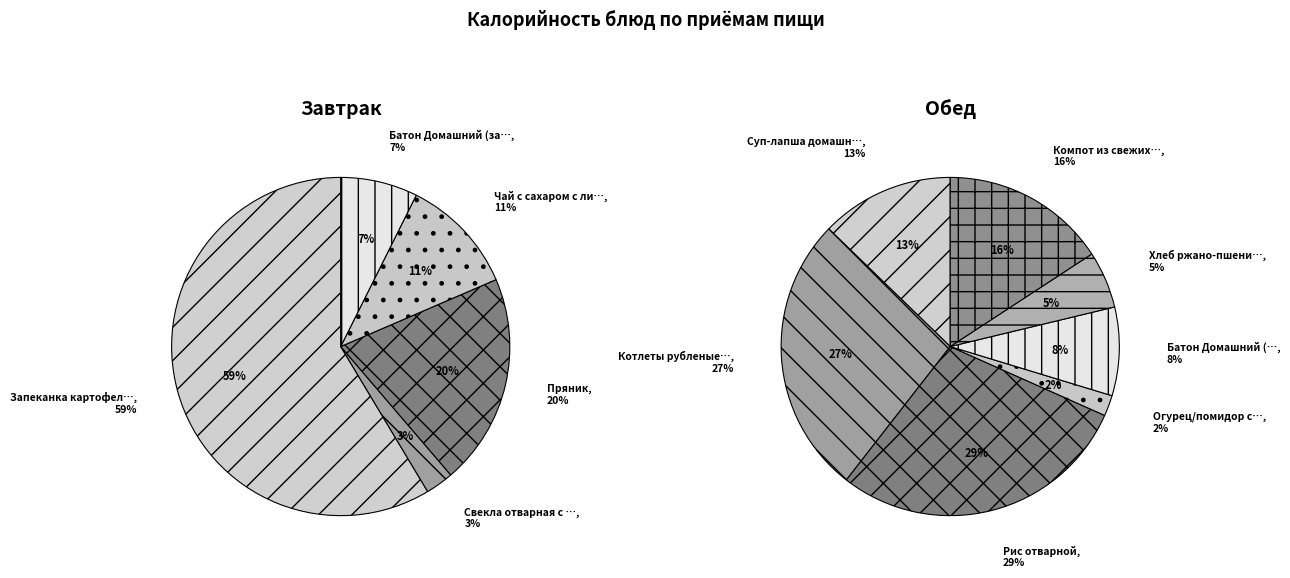

Which category has the smallest portion of the pie?

Свекла отварная с растит.маслом